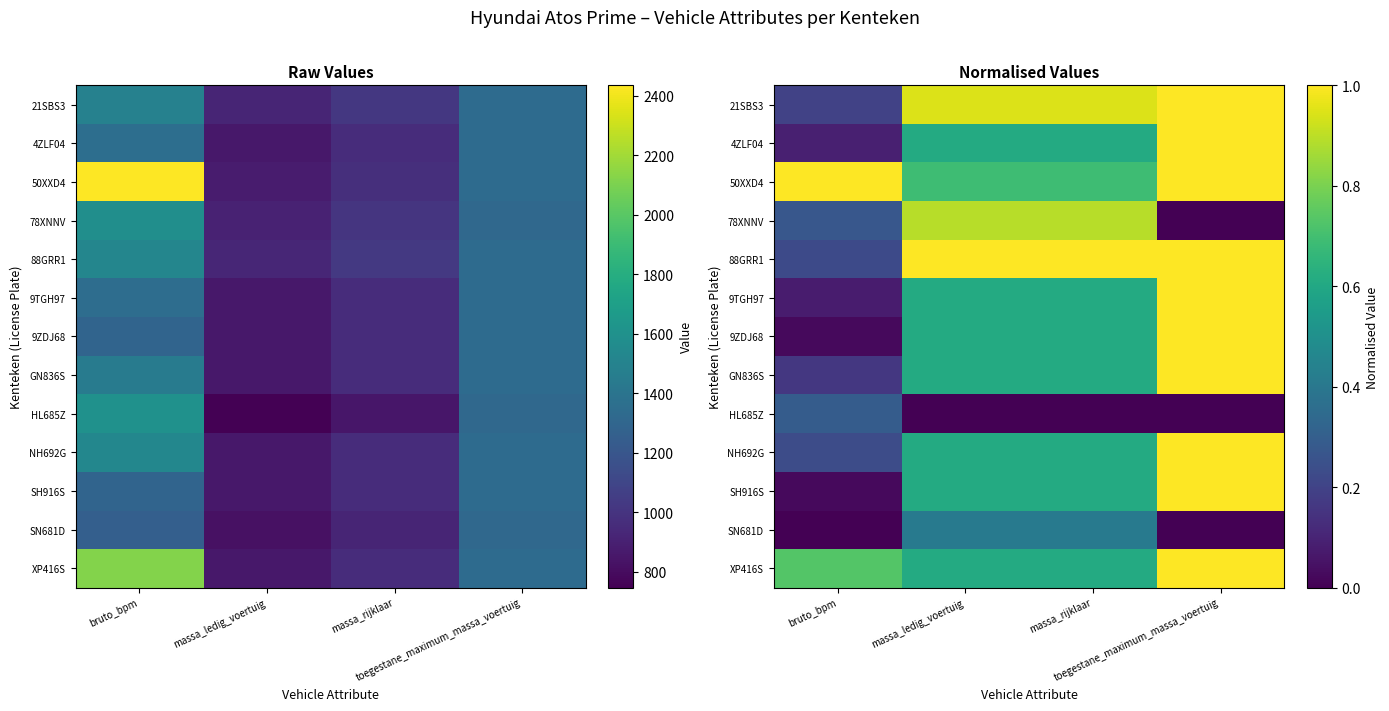

At how many categories does at least one series exceed 0?

4